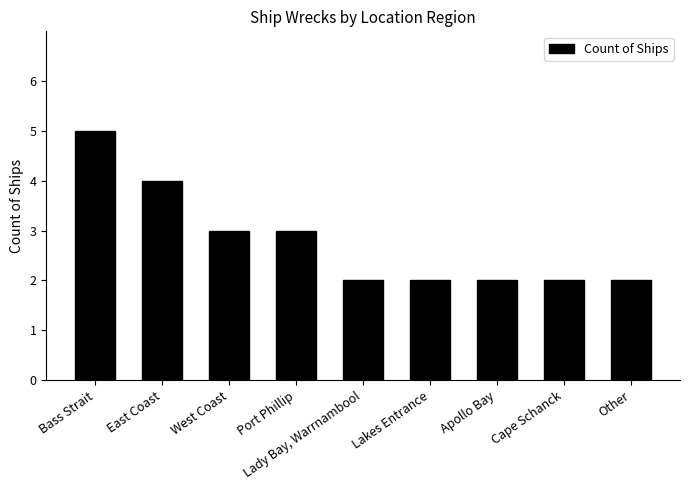

What is the maximum value shown in the chart?

5